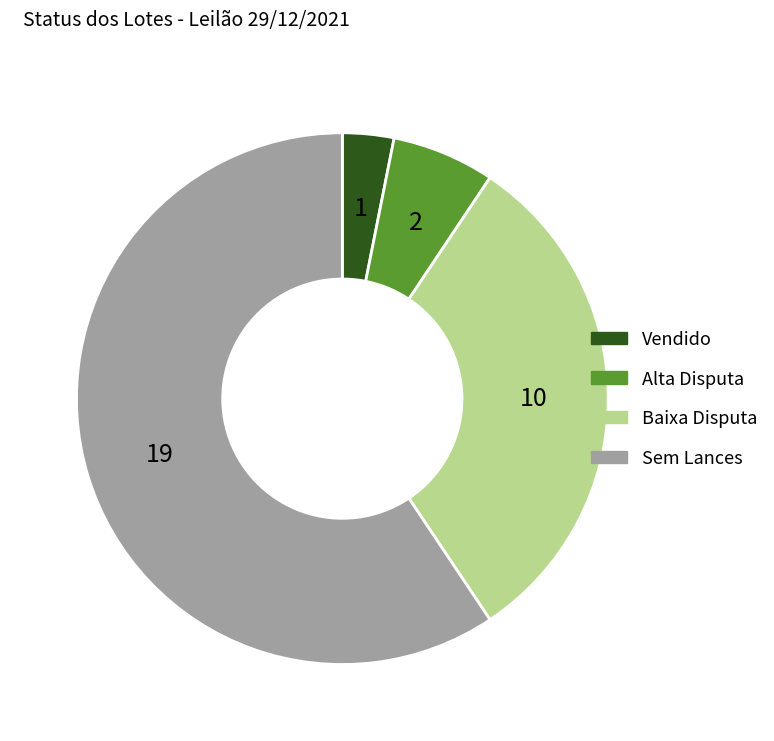

Is there any slice that represents more than half of the pie?

Yes